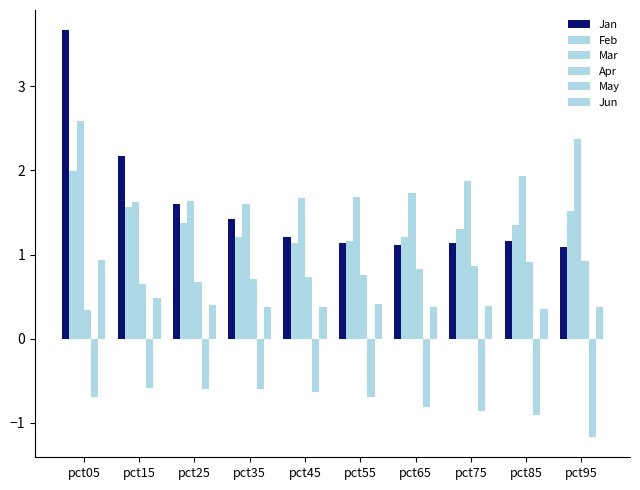

At which label is Jun closest to 0?

pct85